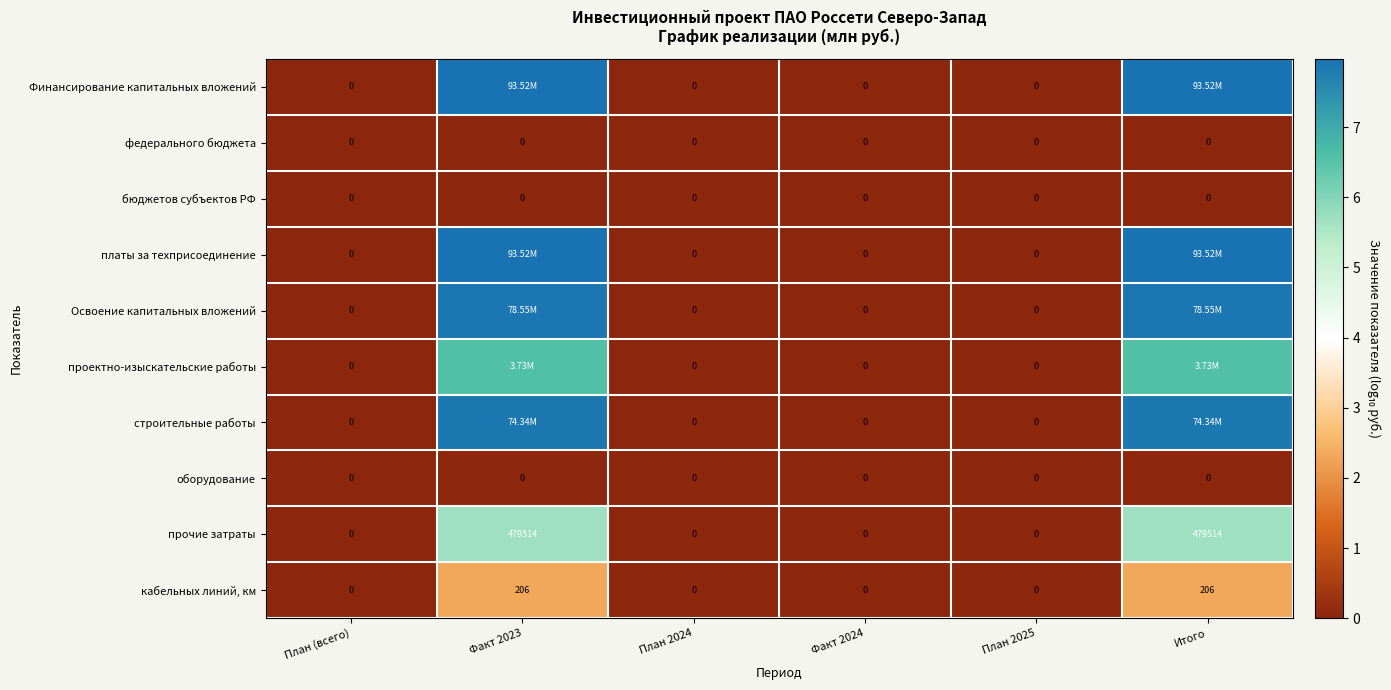

The Освоение капитальных вложений series shows 0.0 at План 2025. True or false?

True